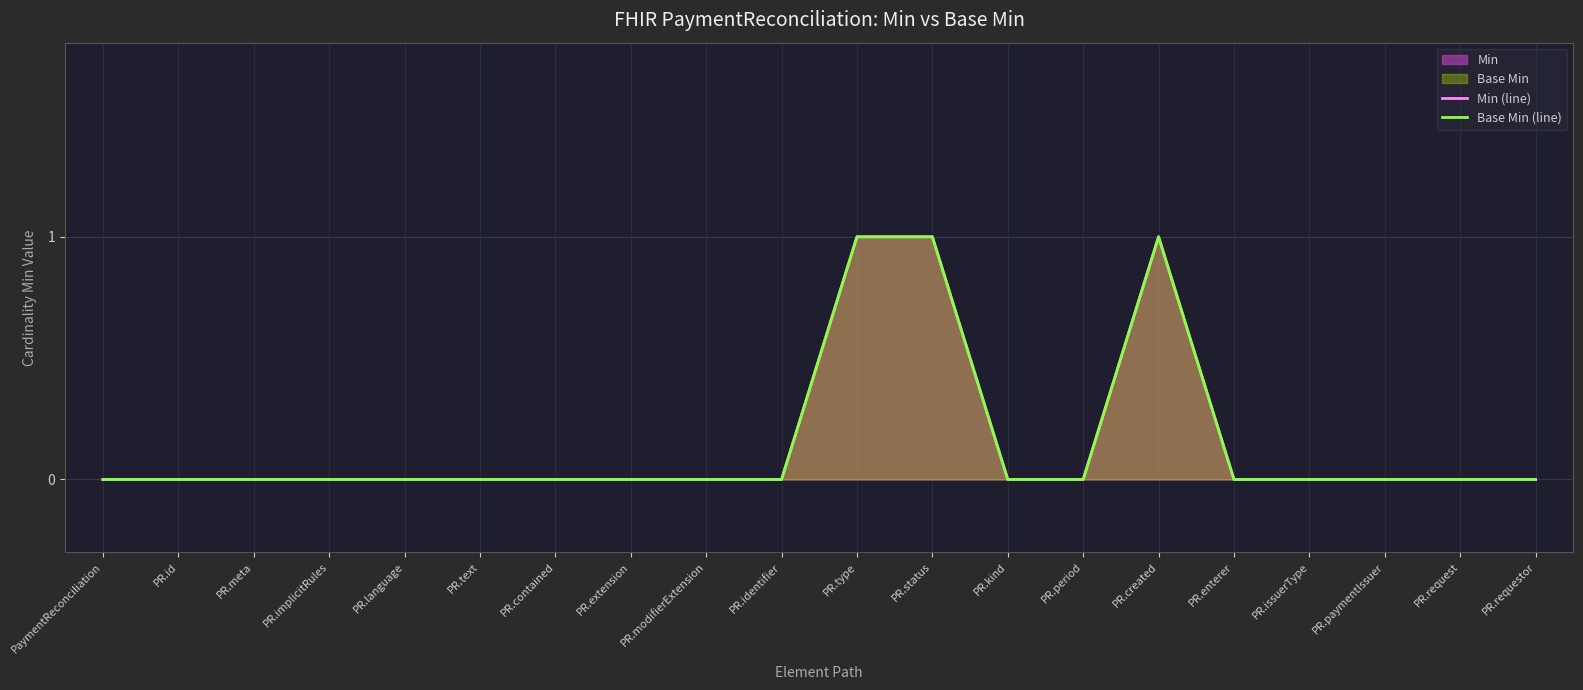

Is the value of Min (line) at PR.paymentIssuer greater than the value of Base Min (line) at PR.id?

No